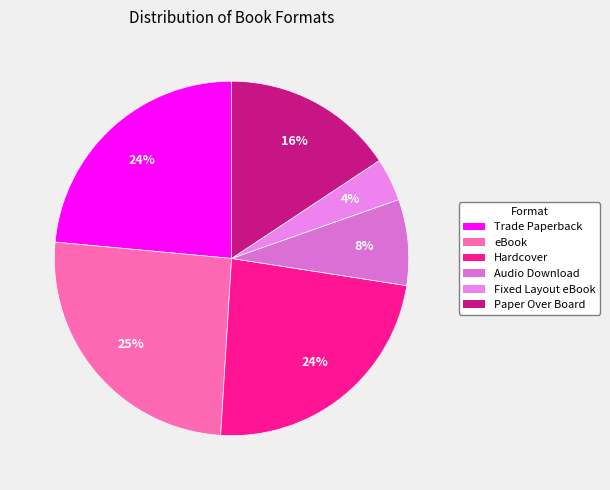

Does any single category account for the majority?

No